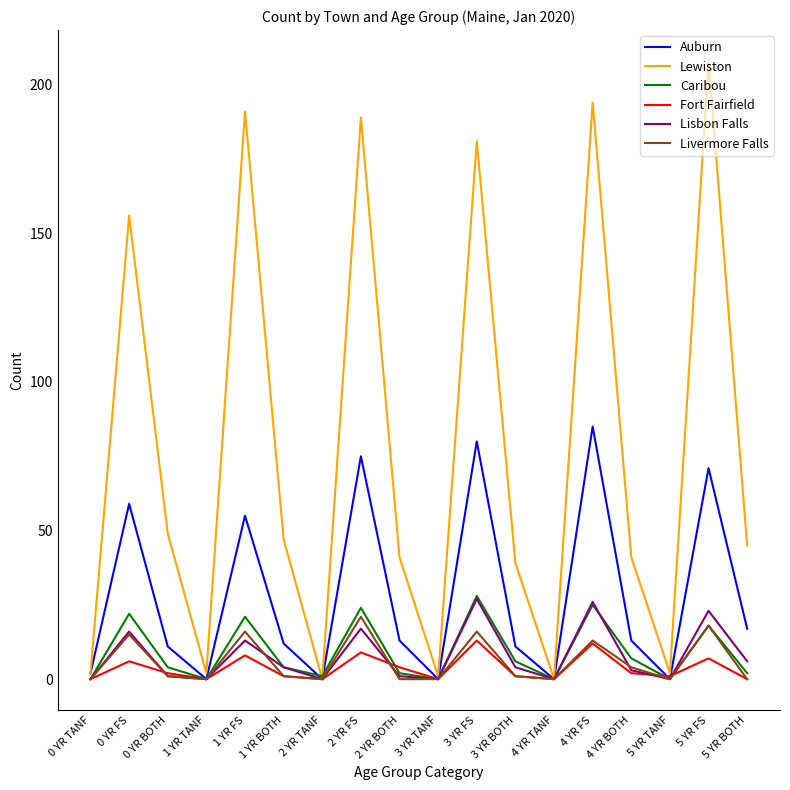

What is the maximum value shown in the chart?

208